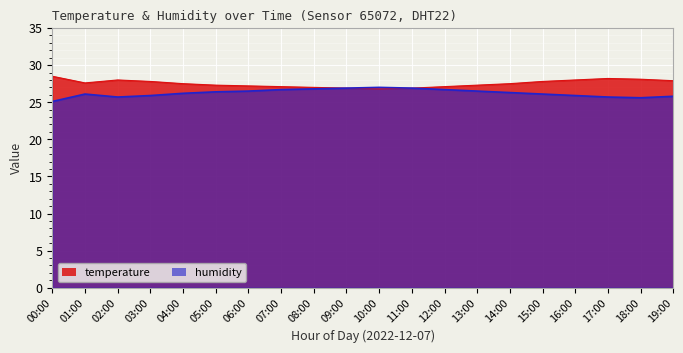

What is the approximate value of humidity at 03:00?

25.9